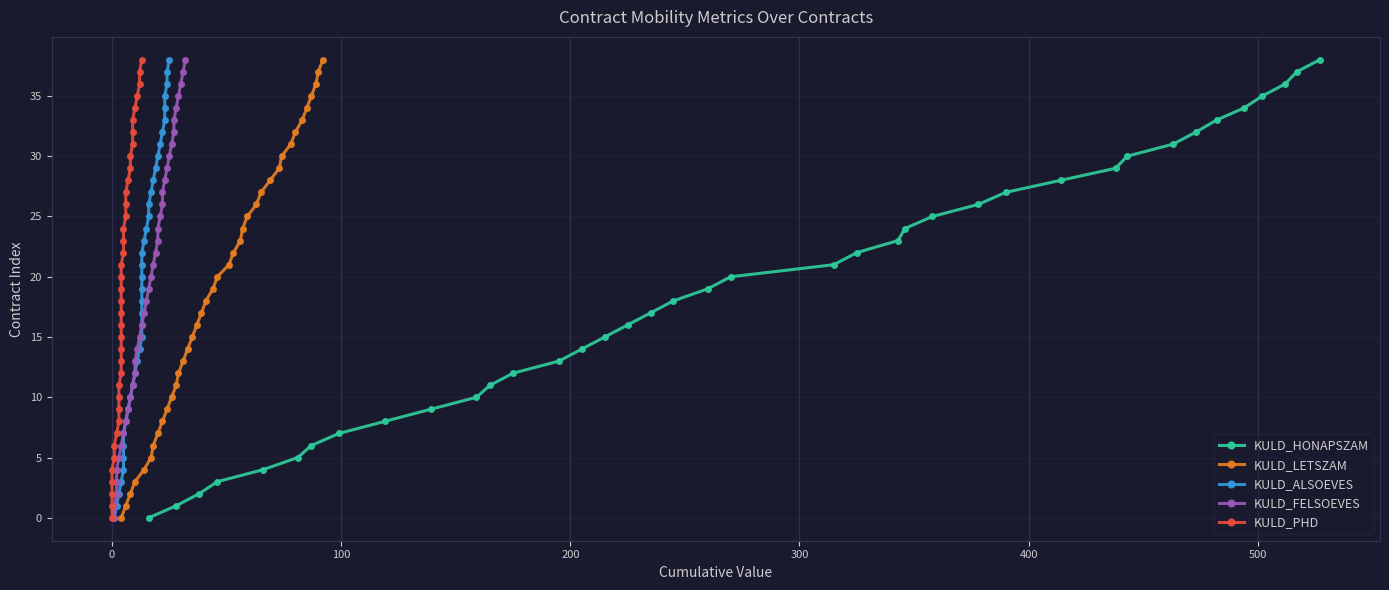

True or false: KULD_HONAPSZAM has more than 0 interior local peaks.

False